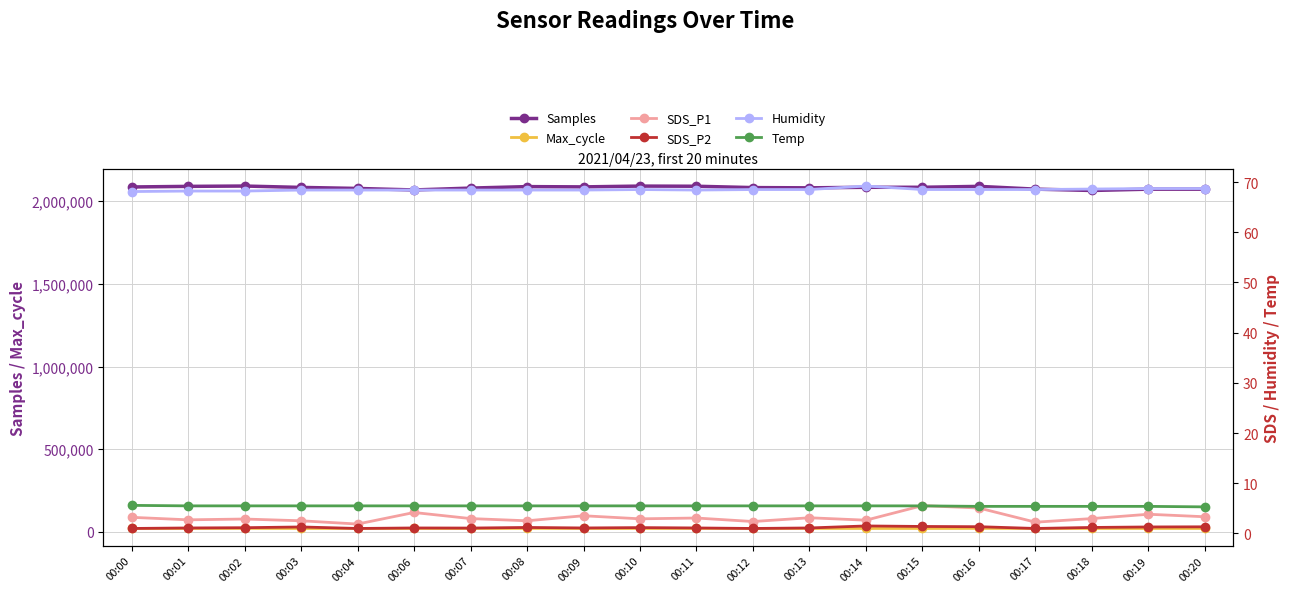

What is the difference between the second highest and second lowest values in the Max_cycle series?

456